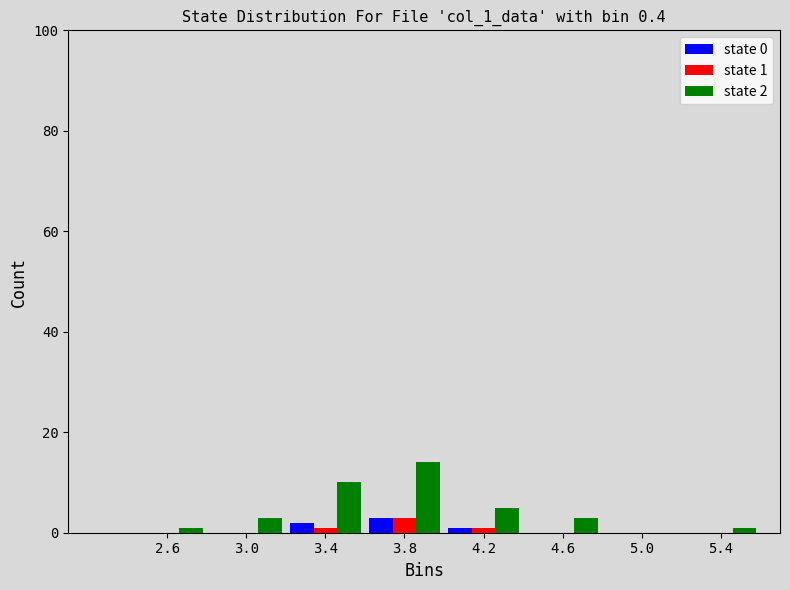

In the state 1 series, which range on the x-axis has the tallest bar?

3.6 to 4.0